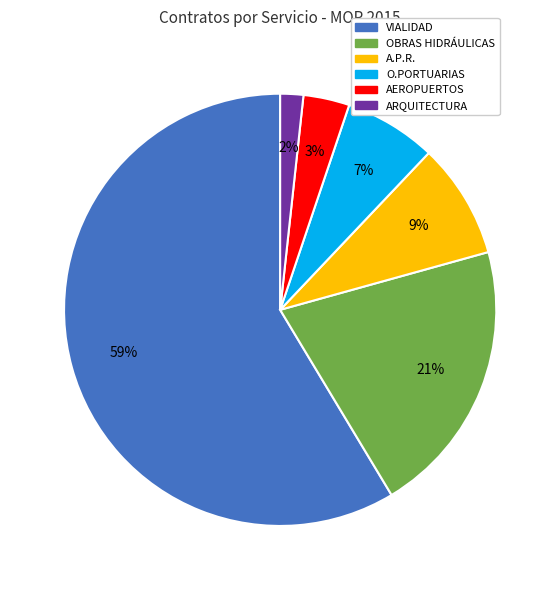

What percentage is the OBRAS HIDRÁULICAS slice, to the nearest percent?

21%